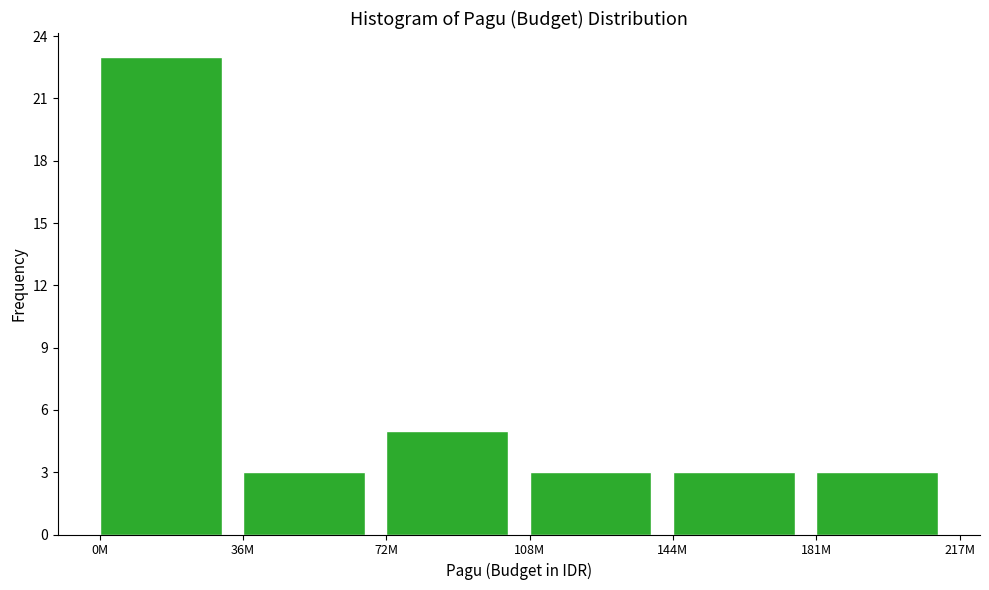

Reading left to right, what are all the values shown in this chart?

0M=23	36M=3	72M=5	108M=3	144M=3	181M=3